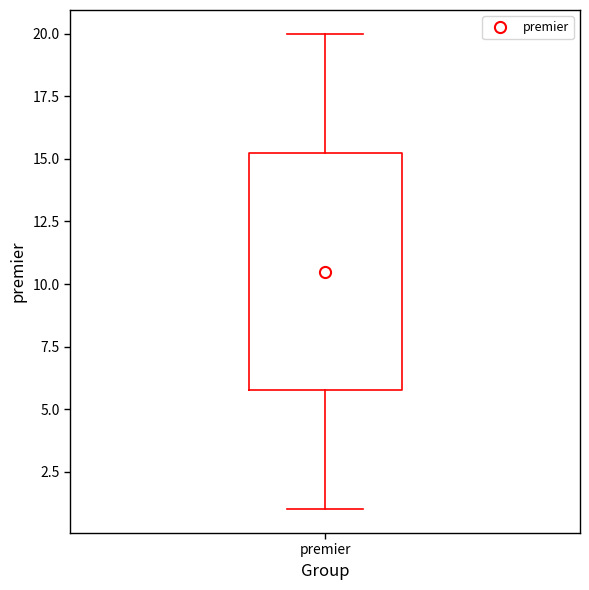

Transcribe this box plot: give where the median line is, the range the box spans, and where the two whiskers end, as read against the y-axis. The values are not printed on the chart, so give them approximately, as read against the axis.

median 10.5, box 6.0 to 15.5, whiskers 1.0 to 20.0